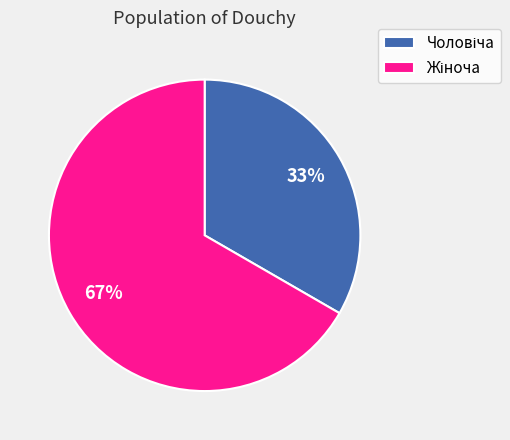

To the nearest percent, what is the average slice percentage?

50%